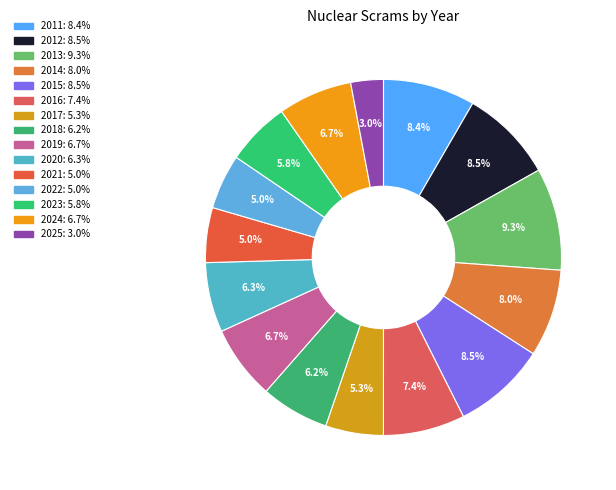

Does any single category account for the majority?

No